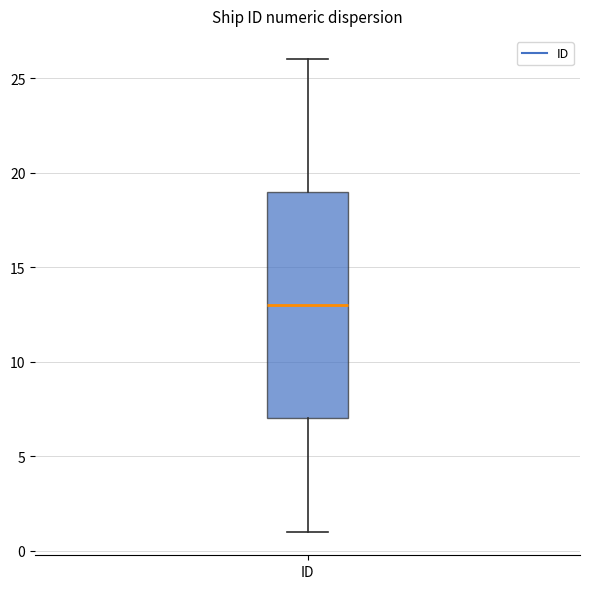

Where is the lower edge of the box for ID on the y-axis? The values are not printed on the chart, so give them approximately, as read against the axis.

7